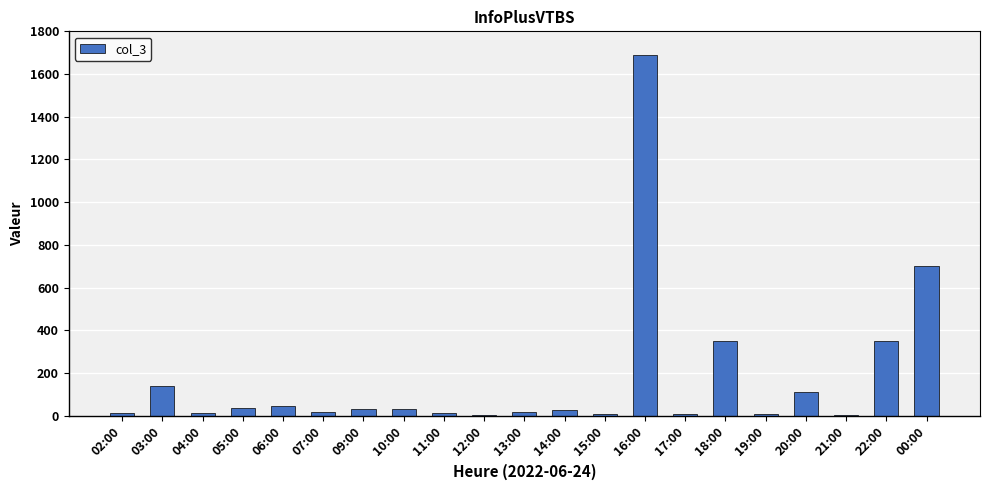

What is the change in value from 10:00 to 12:00?

-29